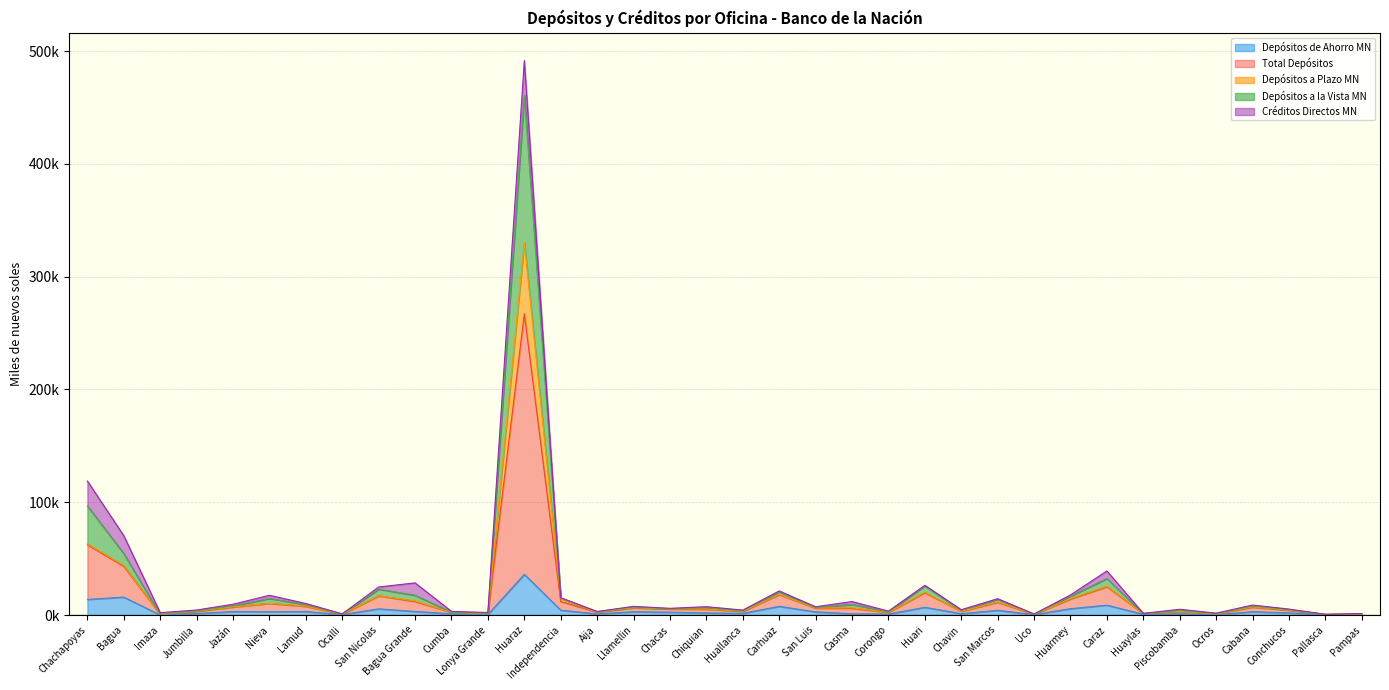

What is the greatest value displayed?

491616.2